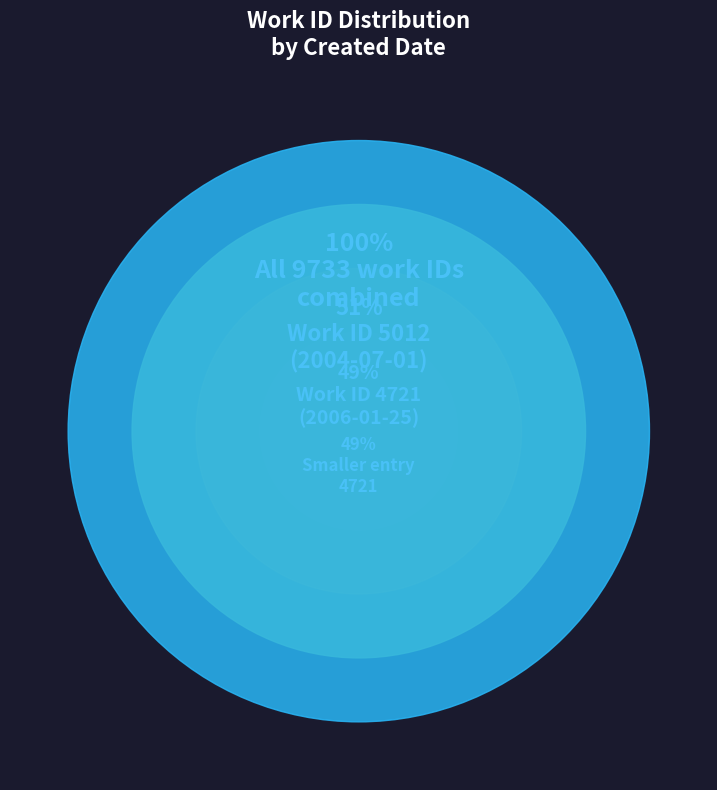

The 2004-07-01 slice represents 51% of the pie. True or false?

True